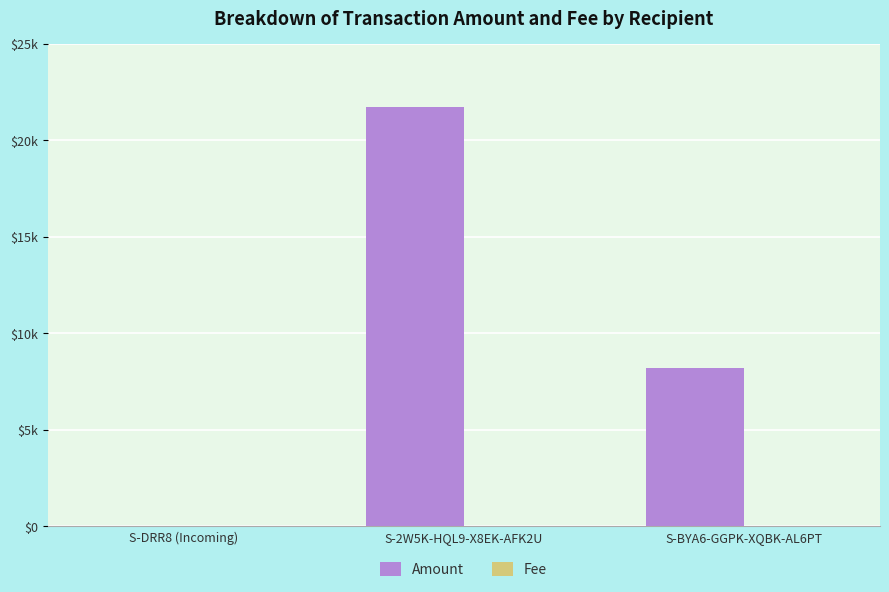

Does the chart contain stacked bars?

No